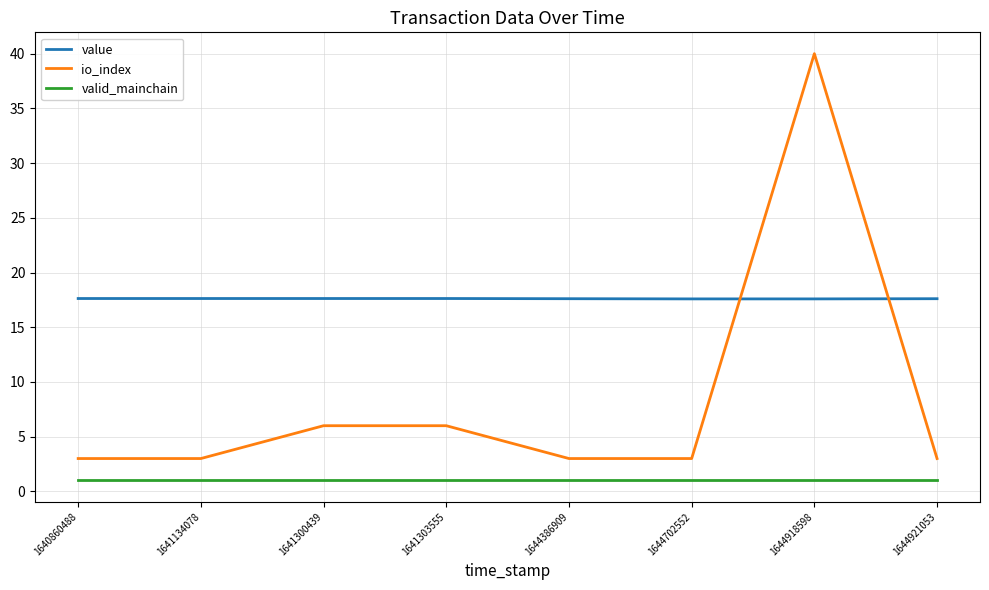

What is the average value of the valid_mainchain series?

1.0